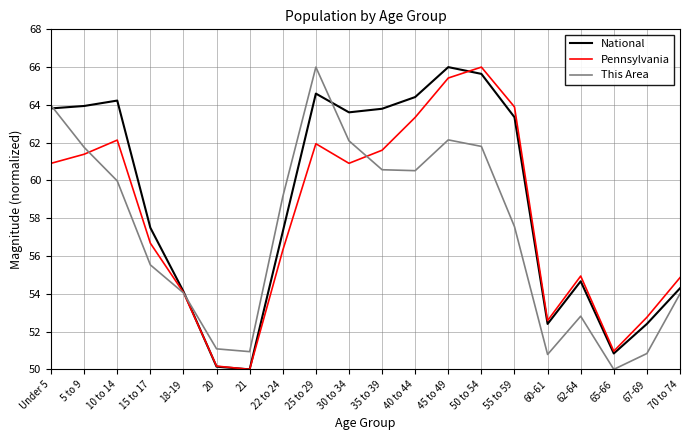

True or false: This Area has a value of 85.0 at 70 to 74.

False